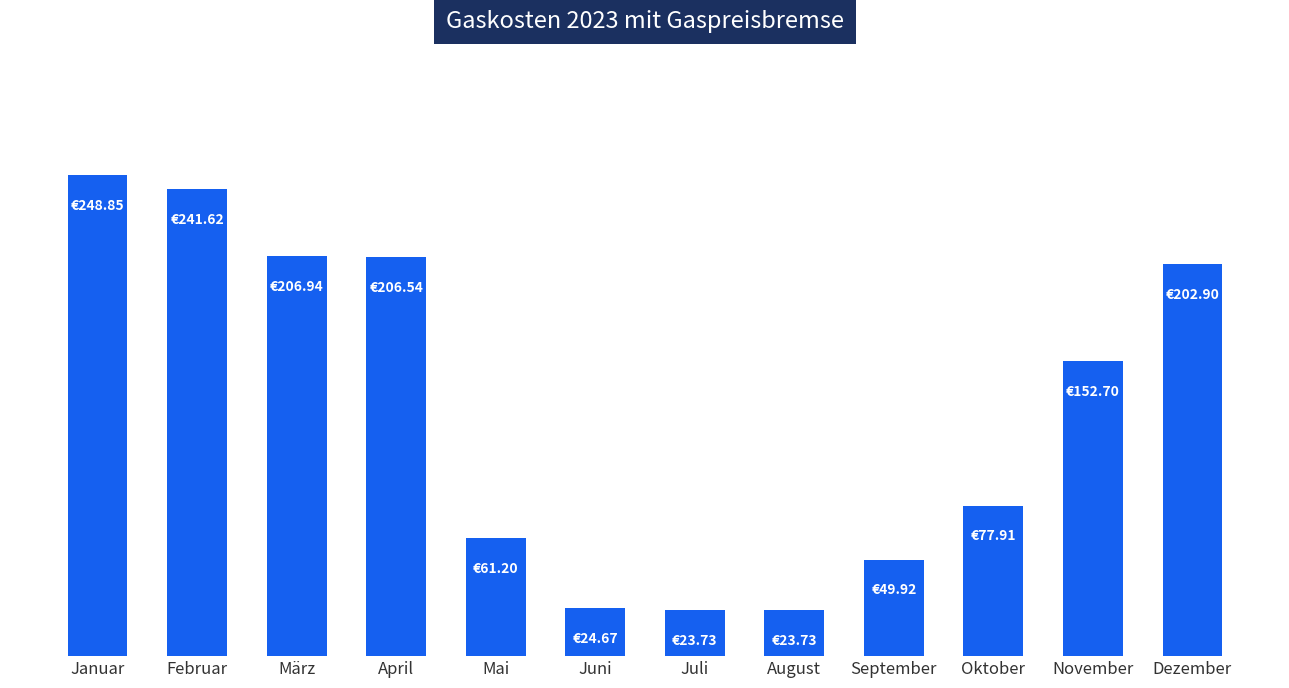

Reading left to right, list all the values displayed in this chart.

Januar=248.8	Februar=241.6	März=206.9	April=206.5	Mai=61.2	Juni=24.7	Juli=23.7	August=23.7	September=49.9	Oktober=77.9	November=152.7	Dezember=202.9